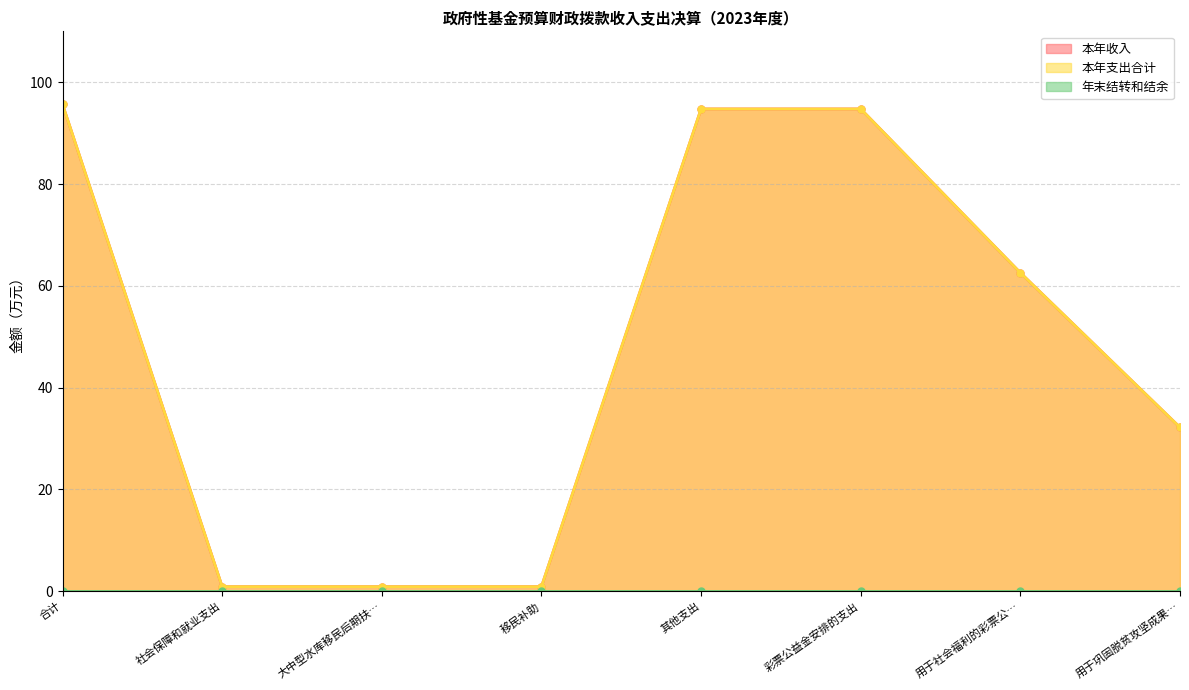

True or false: 本年支出合计 and 本年收入 intersect in this chart.

False